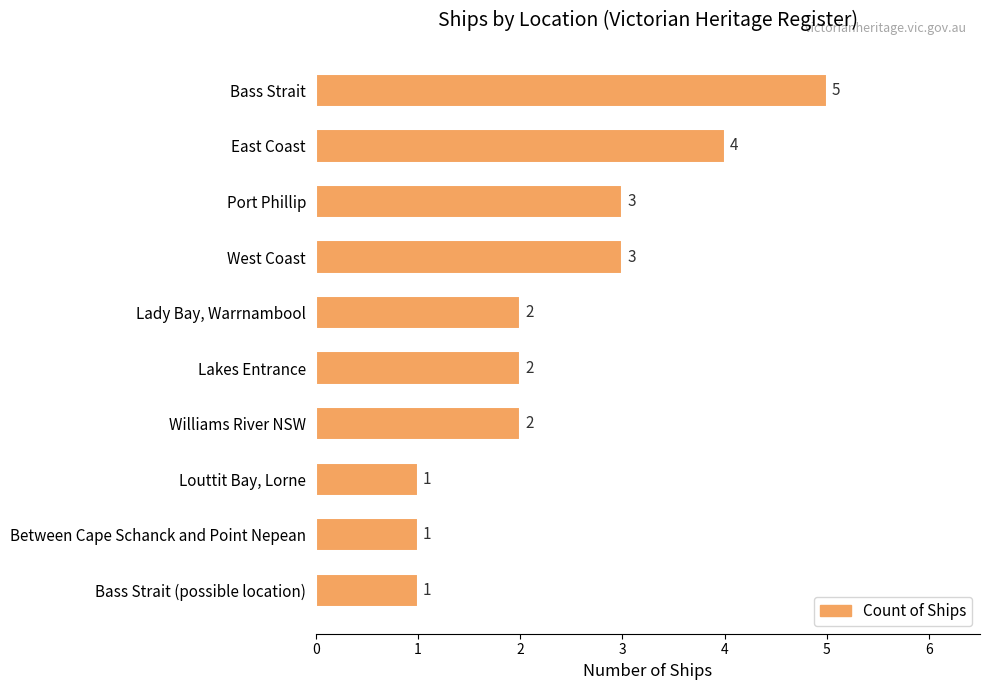

What is the change in value from Bass Strait to Lakes Entrance?

-3